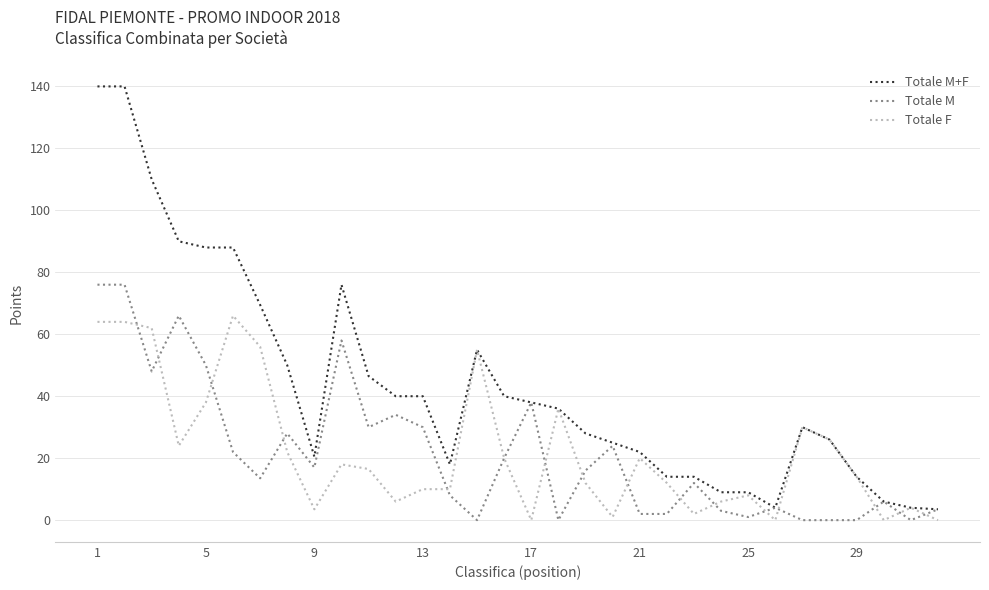

How many values in the Totale F series are below 16?

16